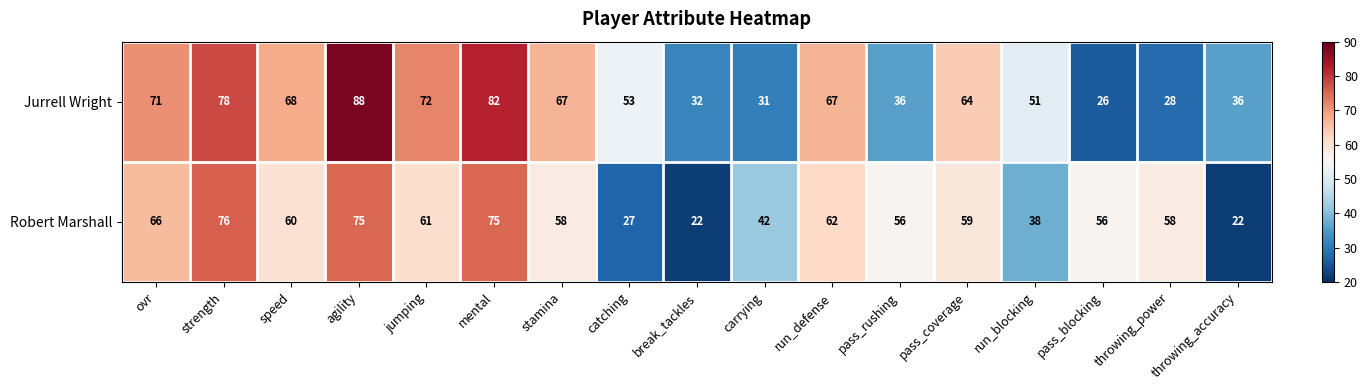

What is the average value of the Jurrell Wright series?

56